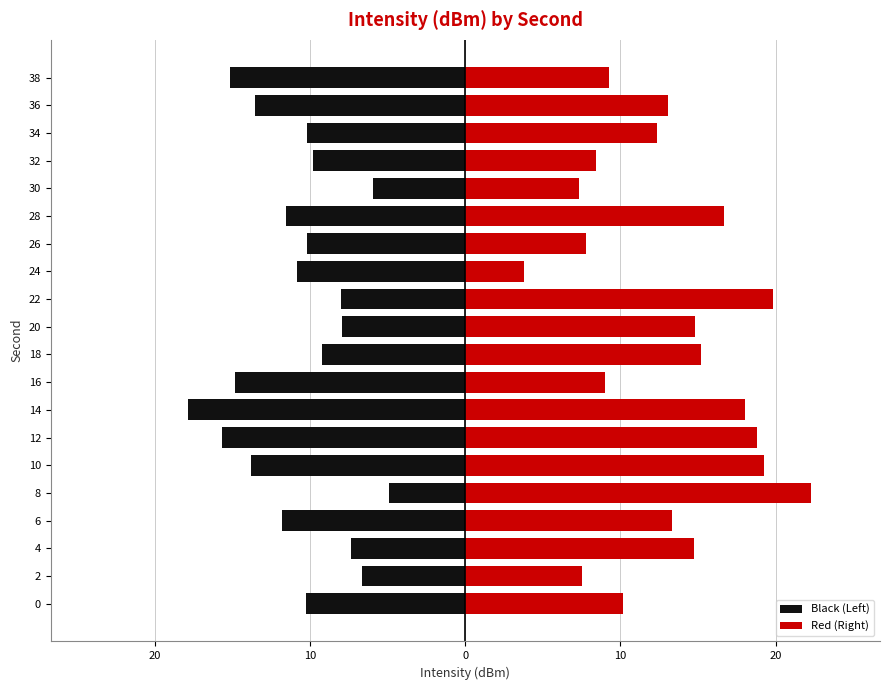

How many bars are there in total?

40